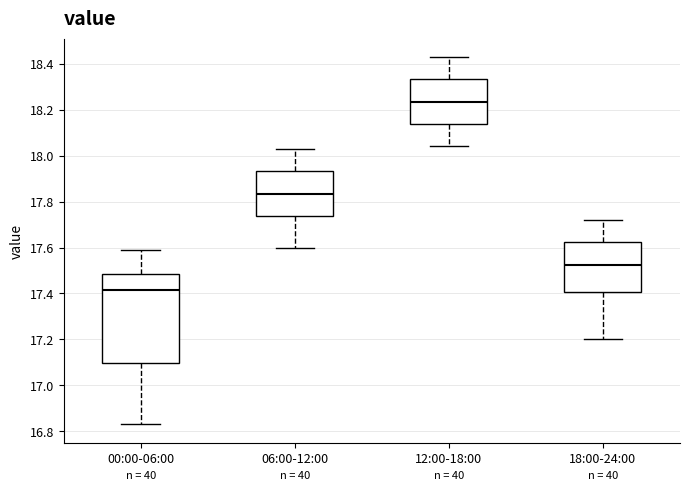

Where is the upper edge of the box for 12:00-18:00 on the y-axis? The values are not printed on the chart, so give them approximately, as read against the axis.

18.34